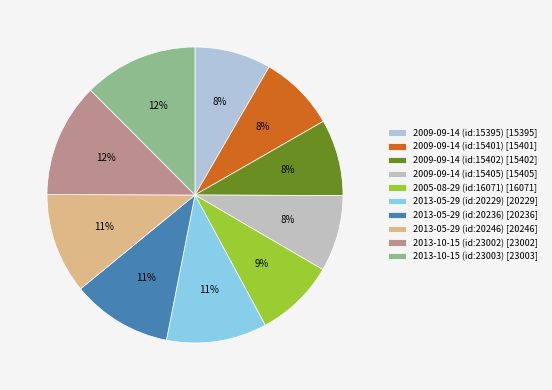

Combined, what portion of the pie is 2009-09-14 (id:15402) and 2009-09-14 (id:15395)?

16.7%